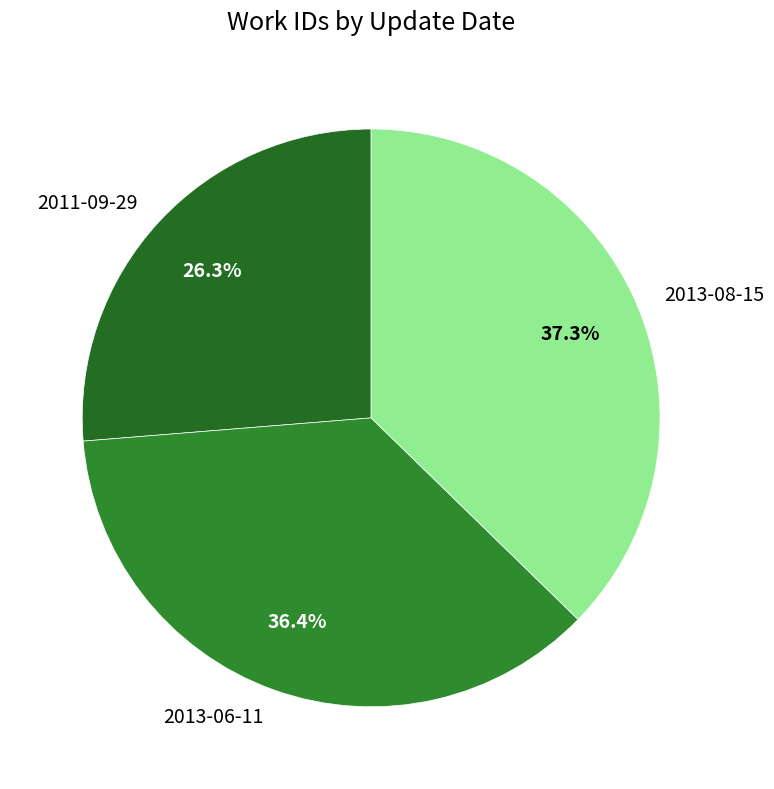

To the nearest percent, what portion does 2013-08-15 represent?

37%